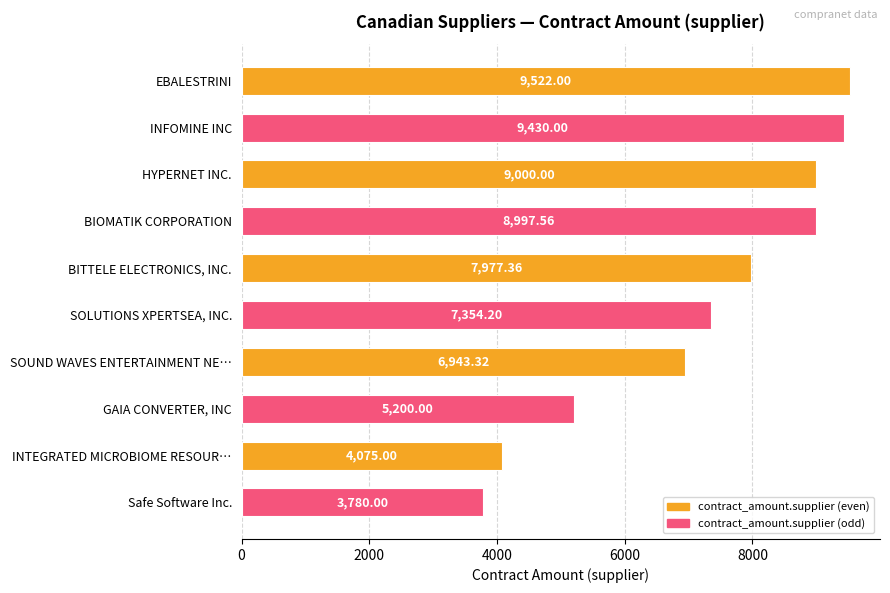

Where is the data nearest to the value 6651?

SOUND WAVES ENTERTAINMENT NE…